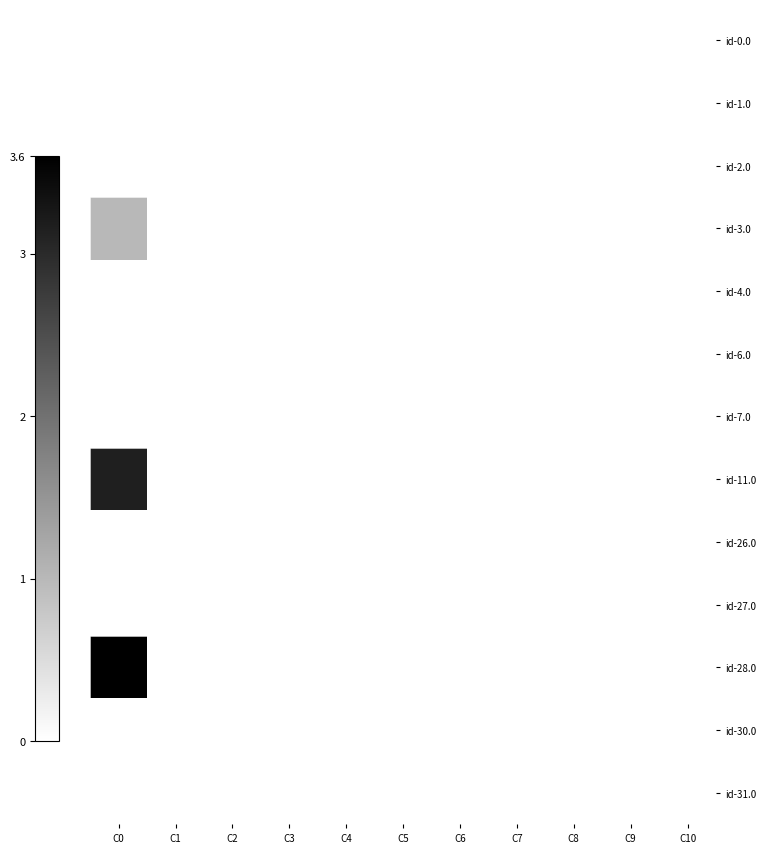

How many series are shown in this chart?

13